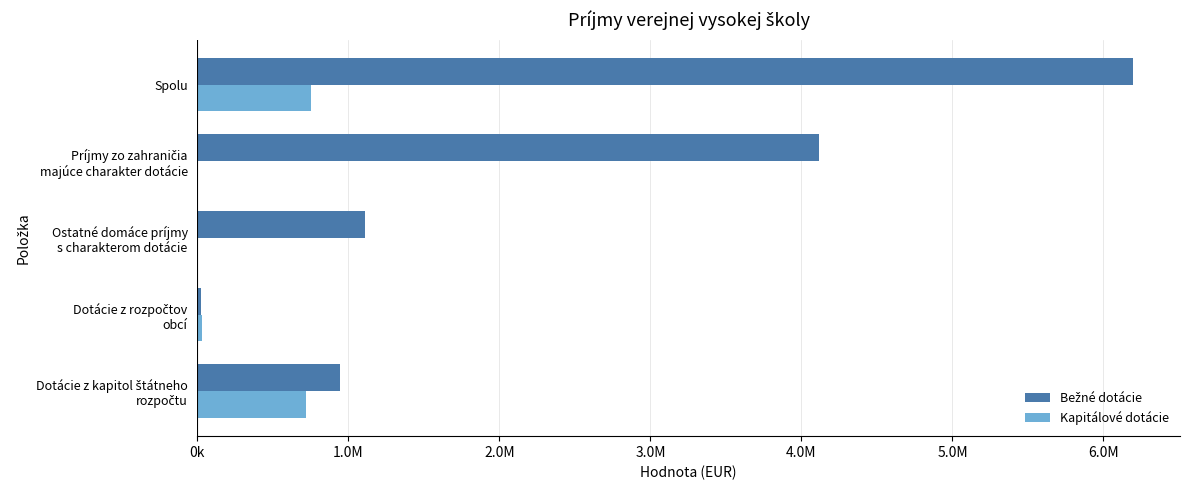

What is the value of the Bežné dotácie bar at the 2nd from the left?

25488.0